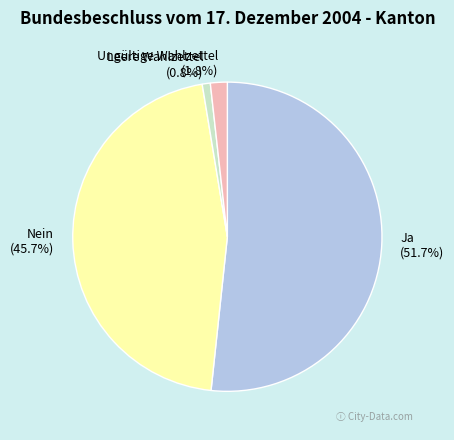

To the nearest percent, what percentage of the pie is Ungültige Wahlzettel?

2%